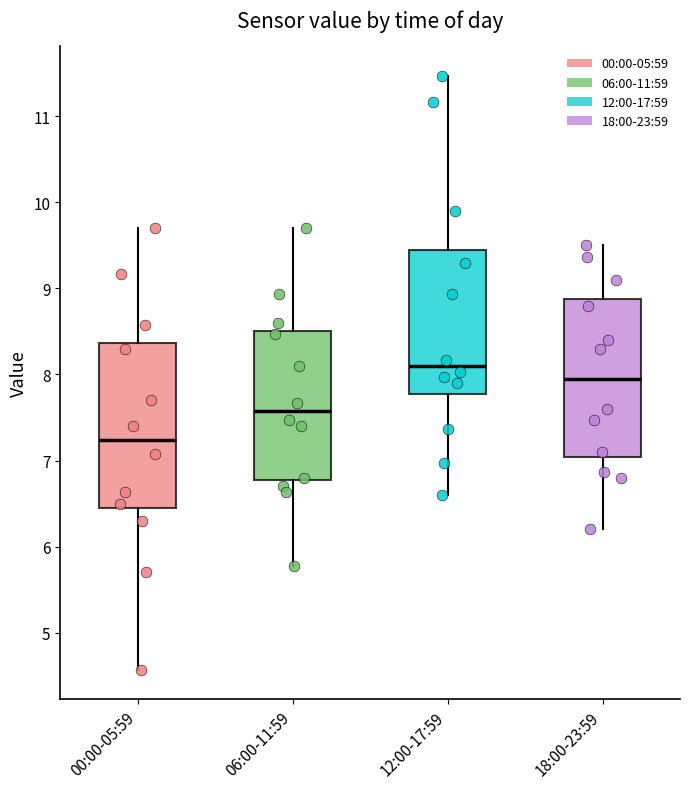

Where does the upper whisker of the box for 00:00-05:59 end on the y-axis? The values are not printed on the chart, so give them approximately, as read against the axis.

9.7